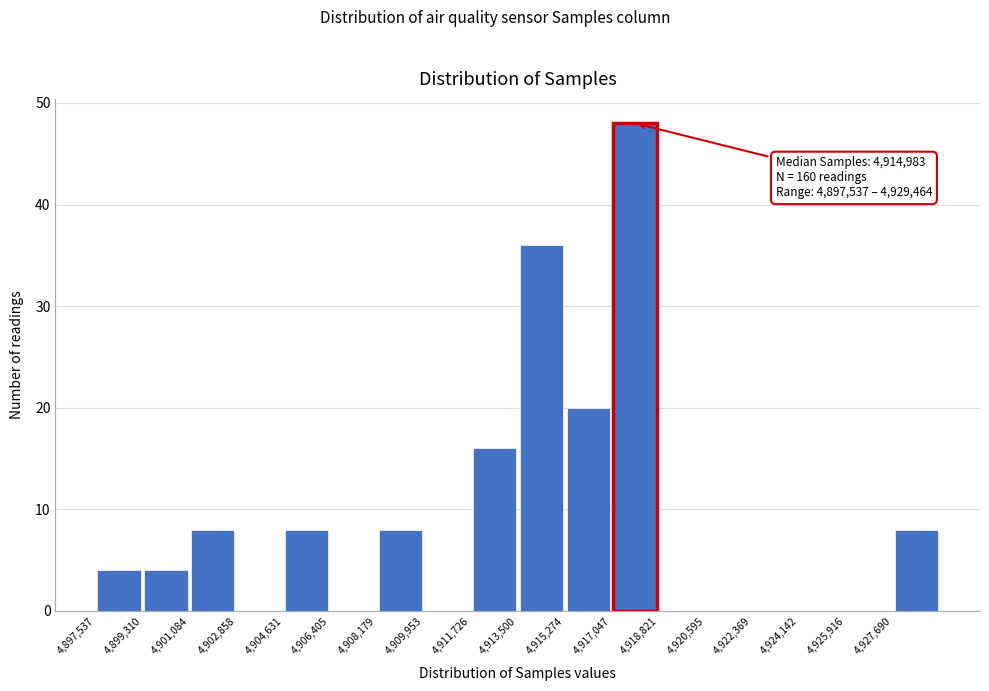

Over which range of the x-axis is the bar tallest?

4917000 to 4918800